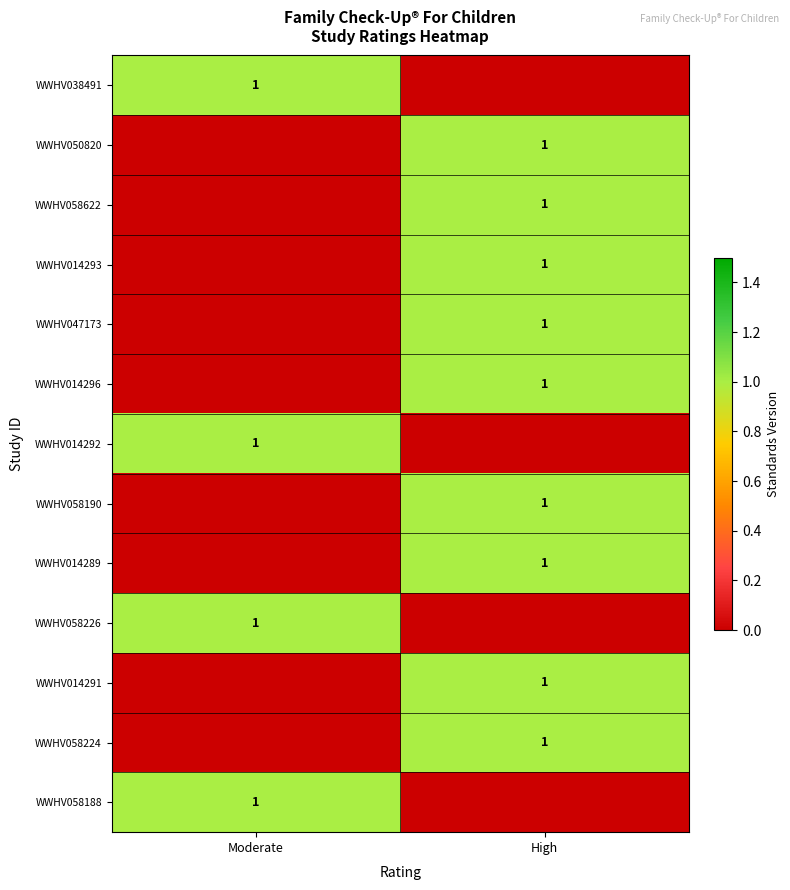

Is it true that WWHV058226 equals 1 at Moderate?

True